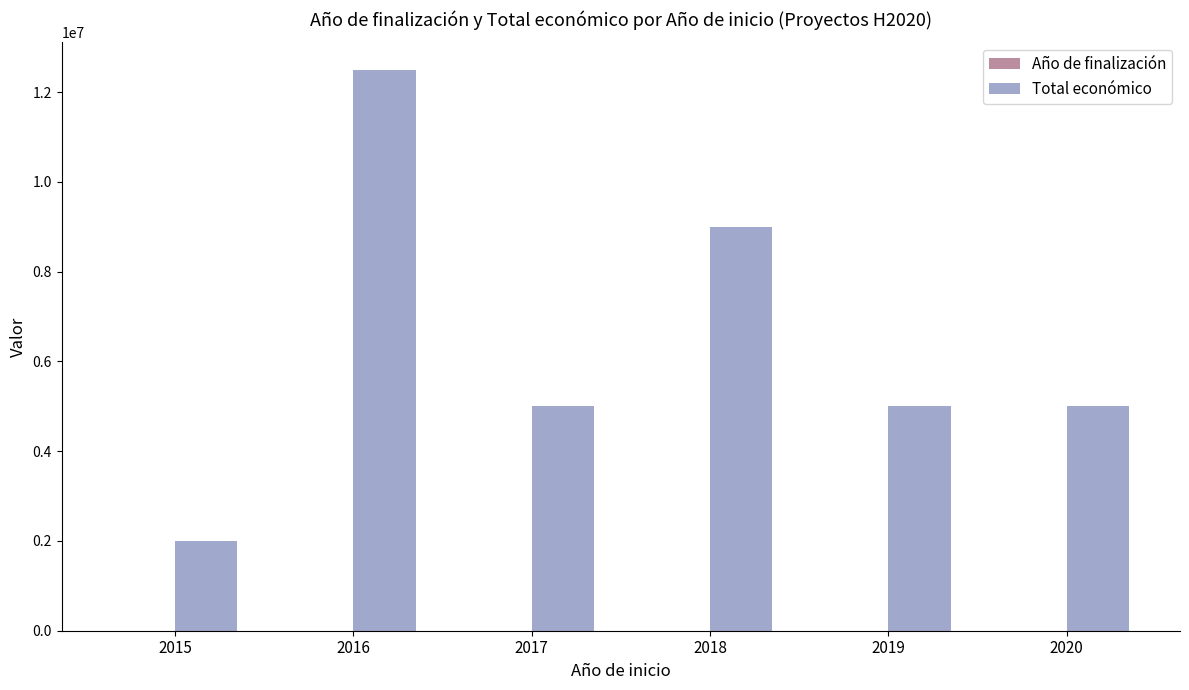

What is the highest value of the Total económico series?

12484461